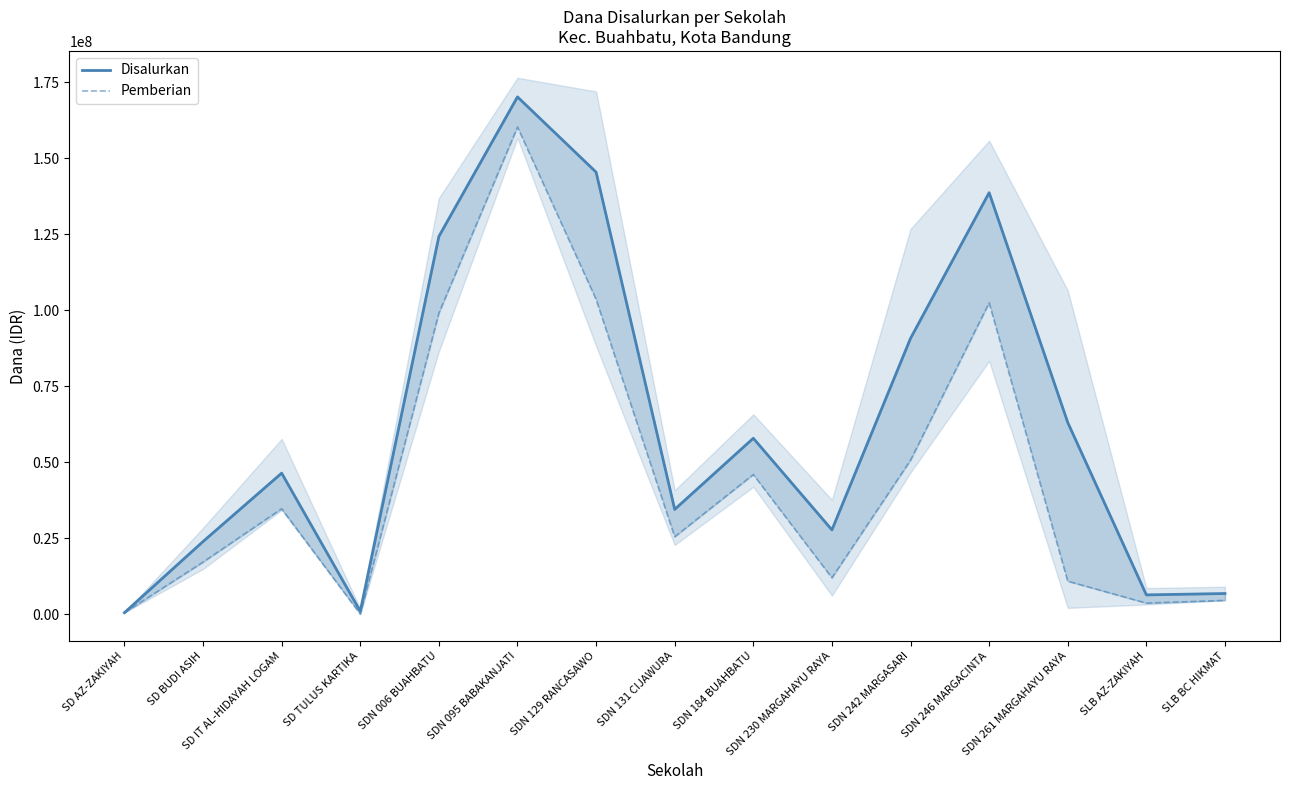

What is the maximum value shown in the chart?

170100000